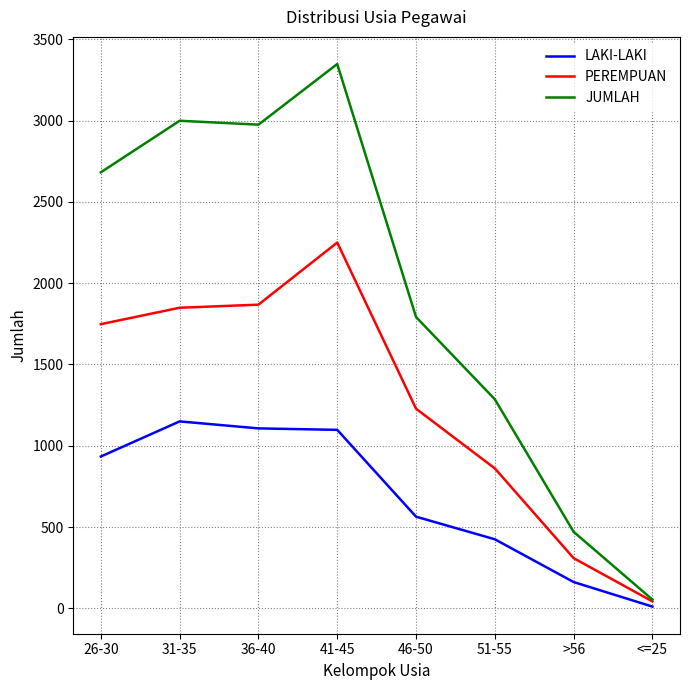

What is the difference between the JUMLAH values at 26-30 and 51-55?

1396